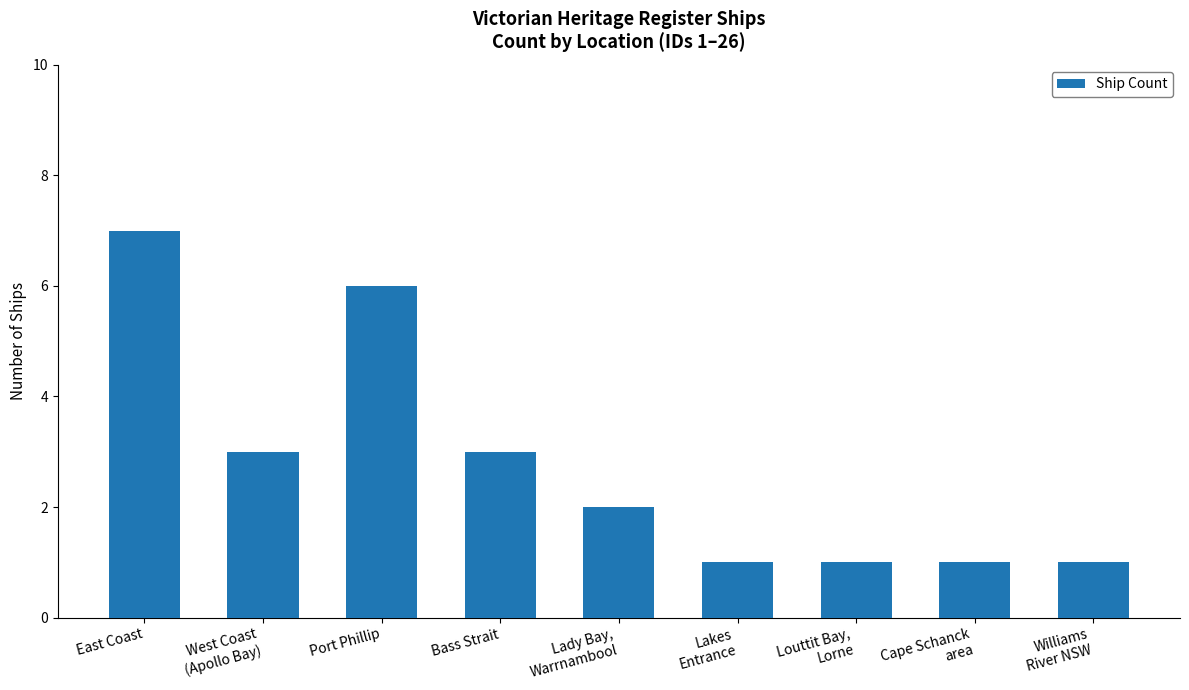

Does the chart contain stacked bars?

No